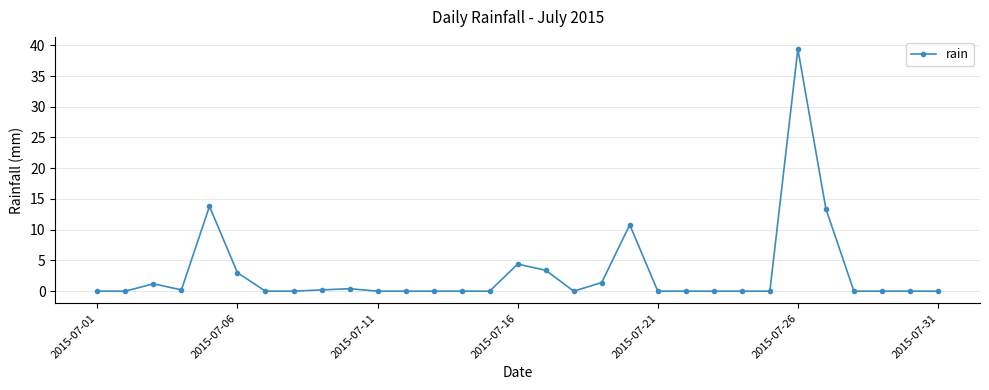

What is the sum of all values?

91.6